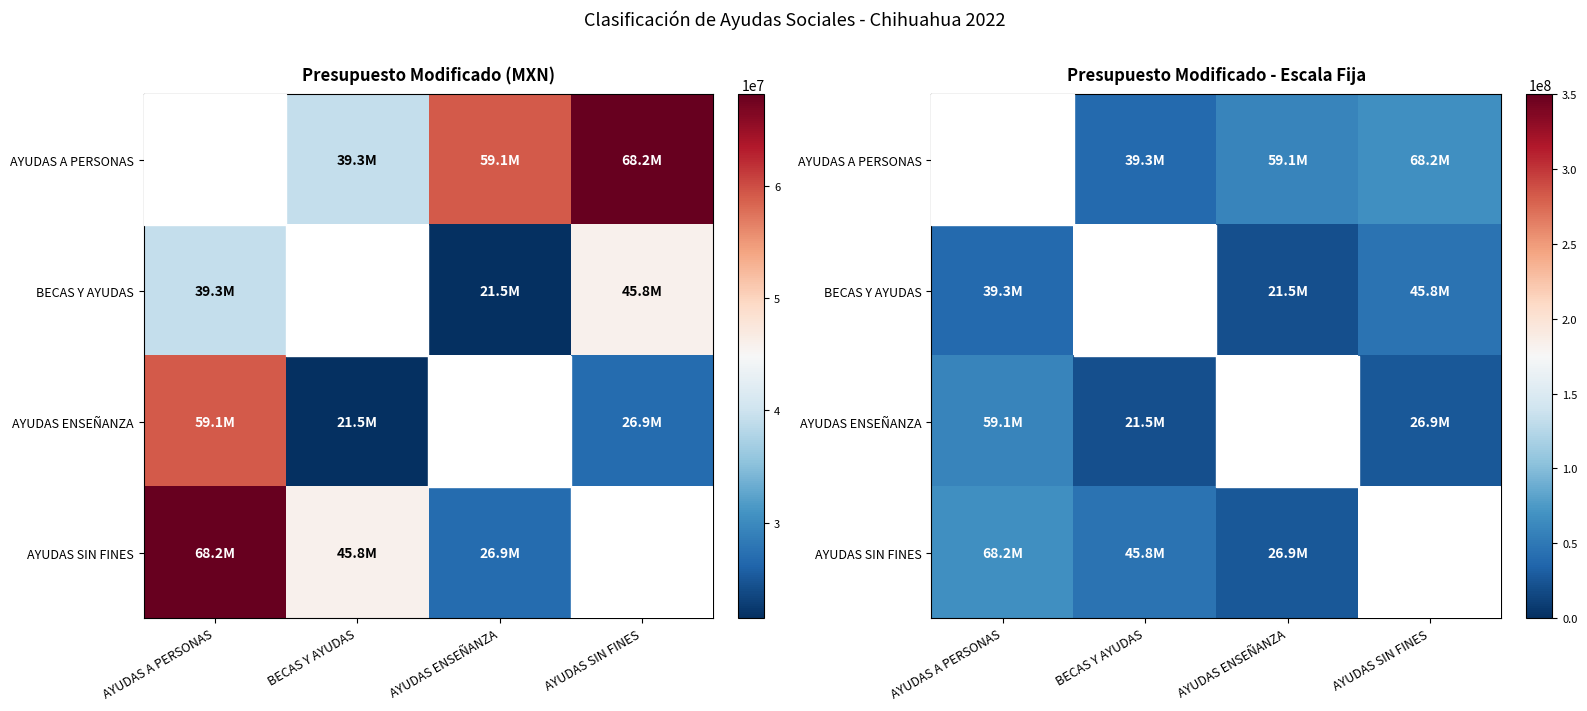

How many data points does each series have?

4